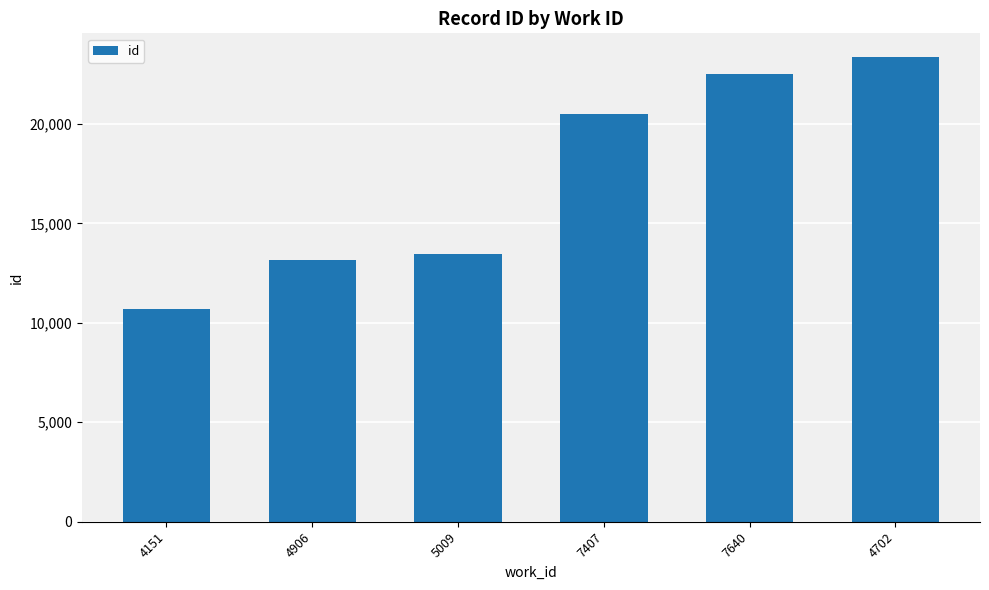

Read the value at 5009.

13433